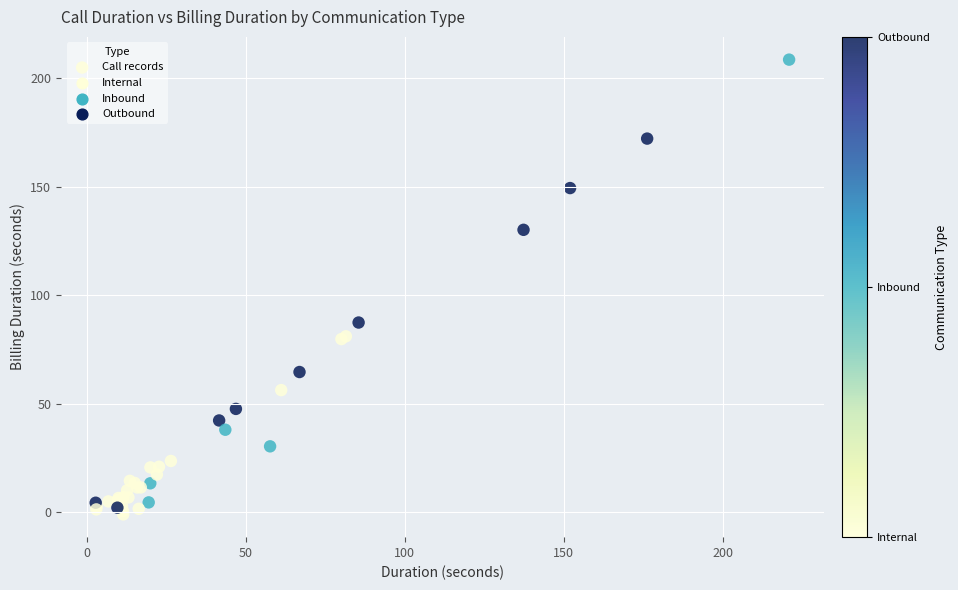

What Y value in the scatter plot is closest to 103?

87.3